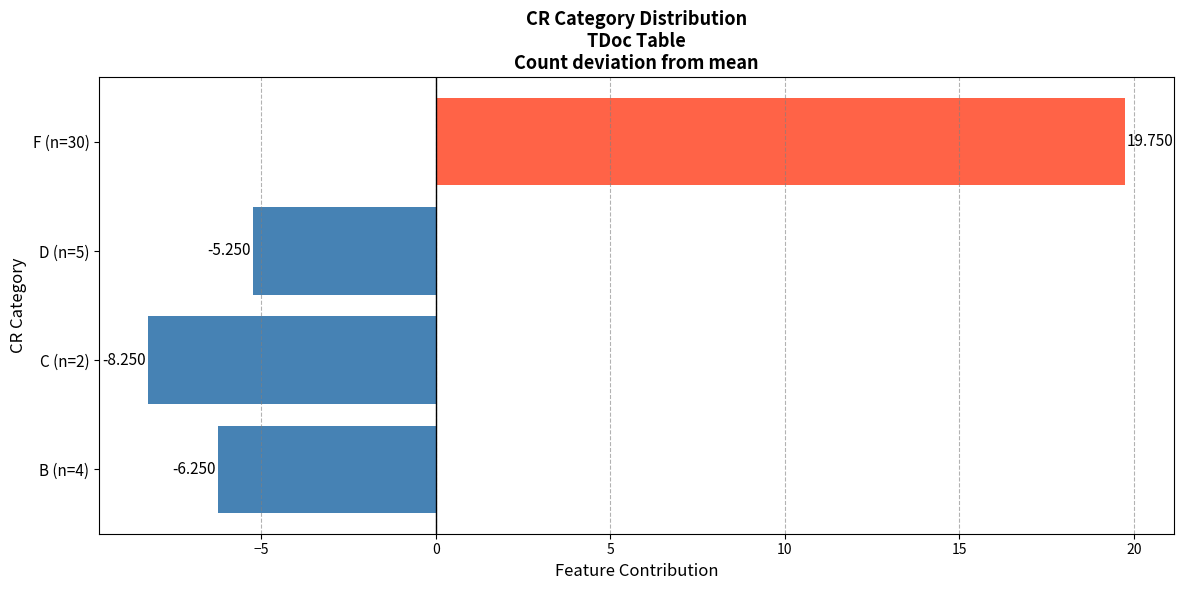

What is the maximum value shown in the chart?

19.8